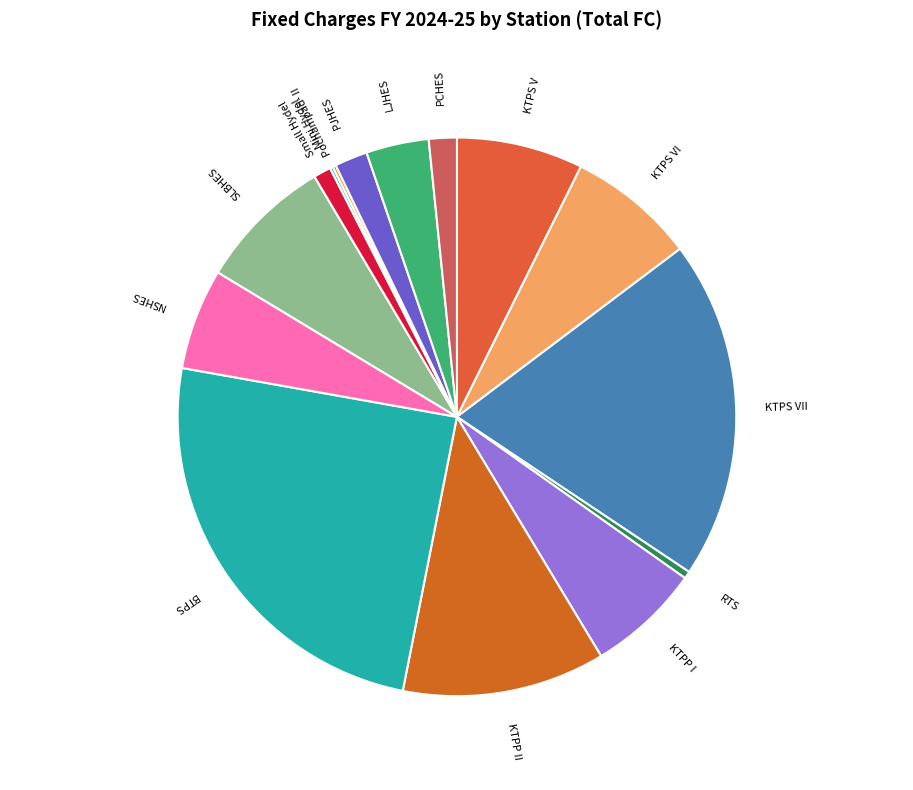

To the nearest percent, what is the difference between the largest and smallest slice percentages?

25%